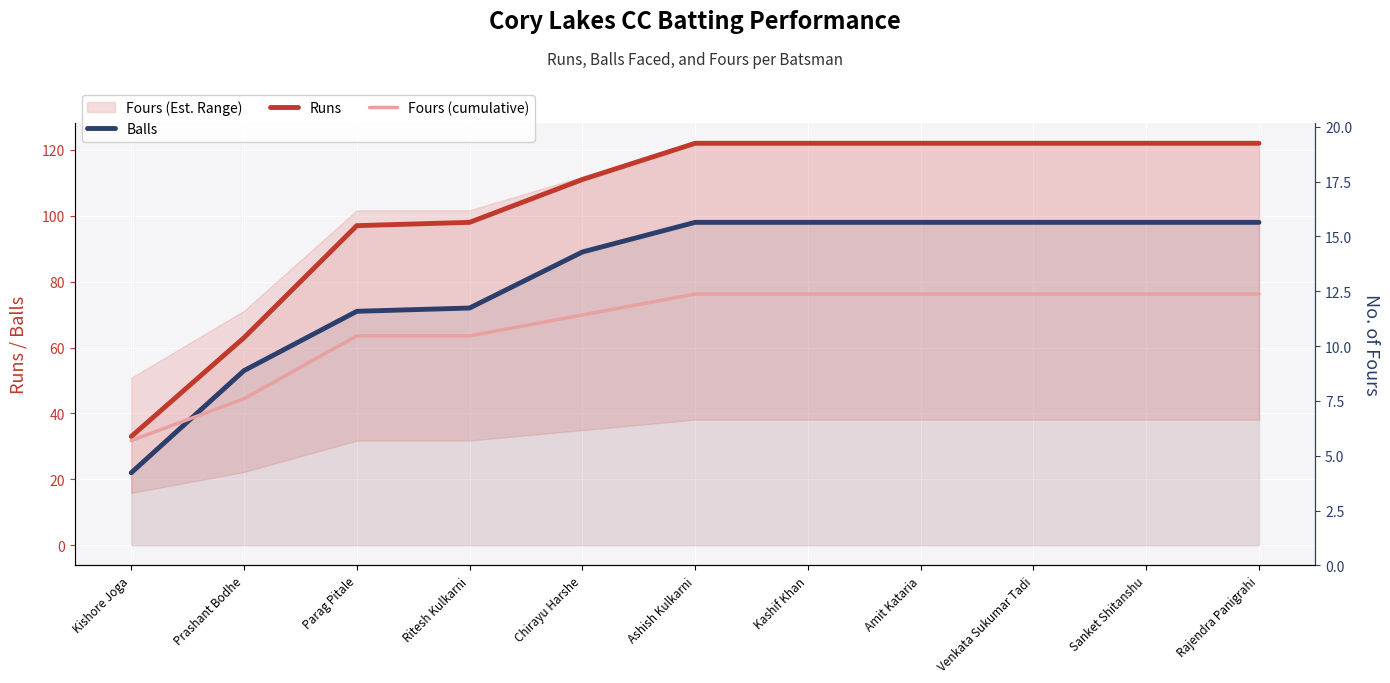

Between Sanket Shitanshu and Prashant Bodhe, which is larger?

Sanket Shitanshu